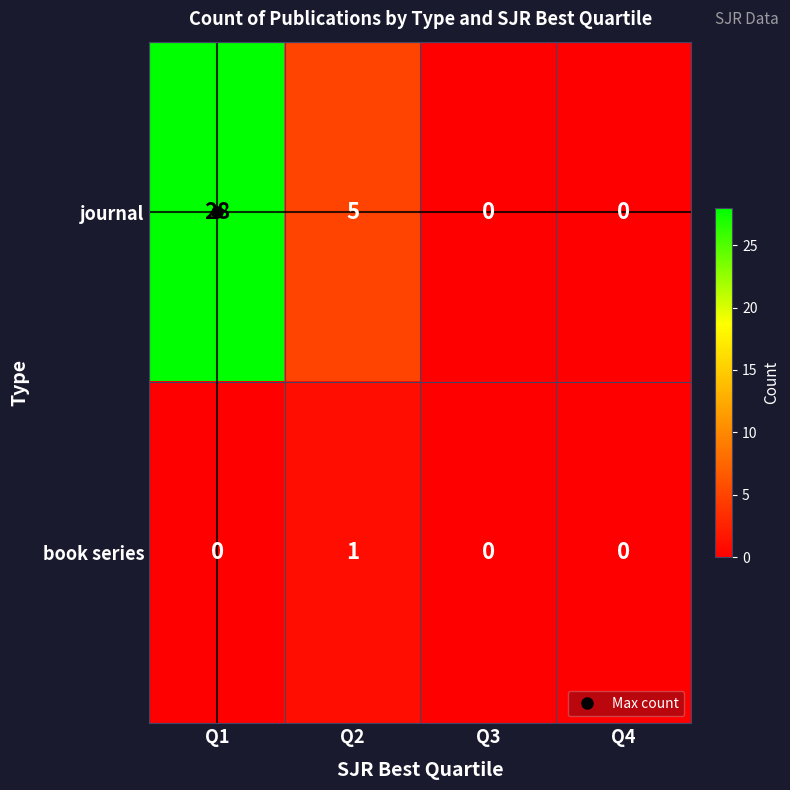

What is the sum of the journal values at Q2 and Q4?

5